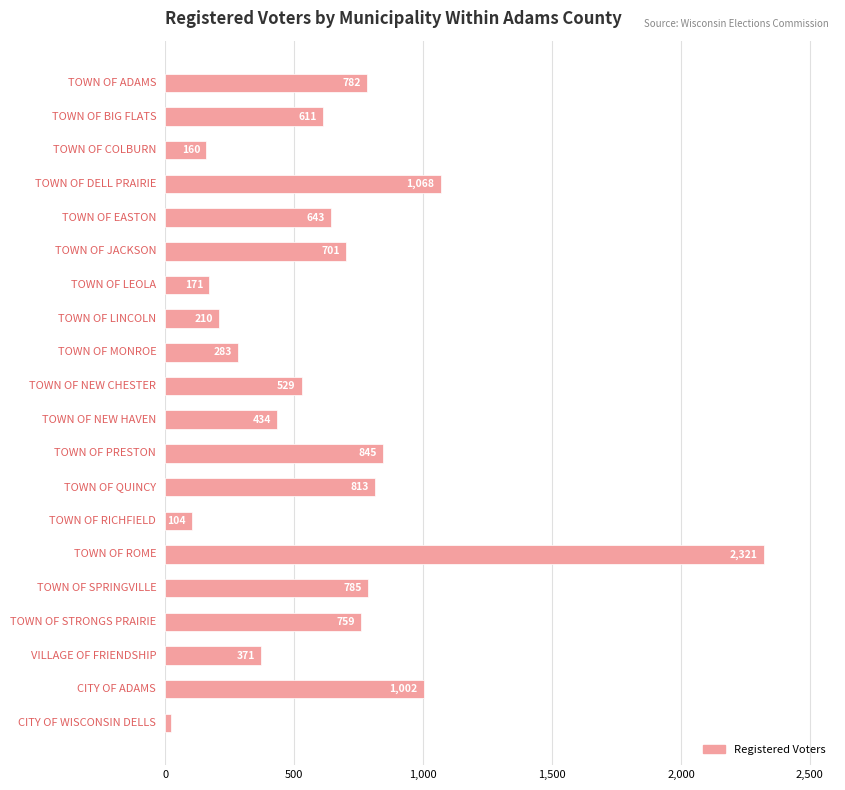

Reading bottom to top, extract all data points from this chart.

24	1002	371	759	785	2321	104	813	845	434	529	283	210	171	701	643	1068	160	611	782